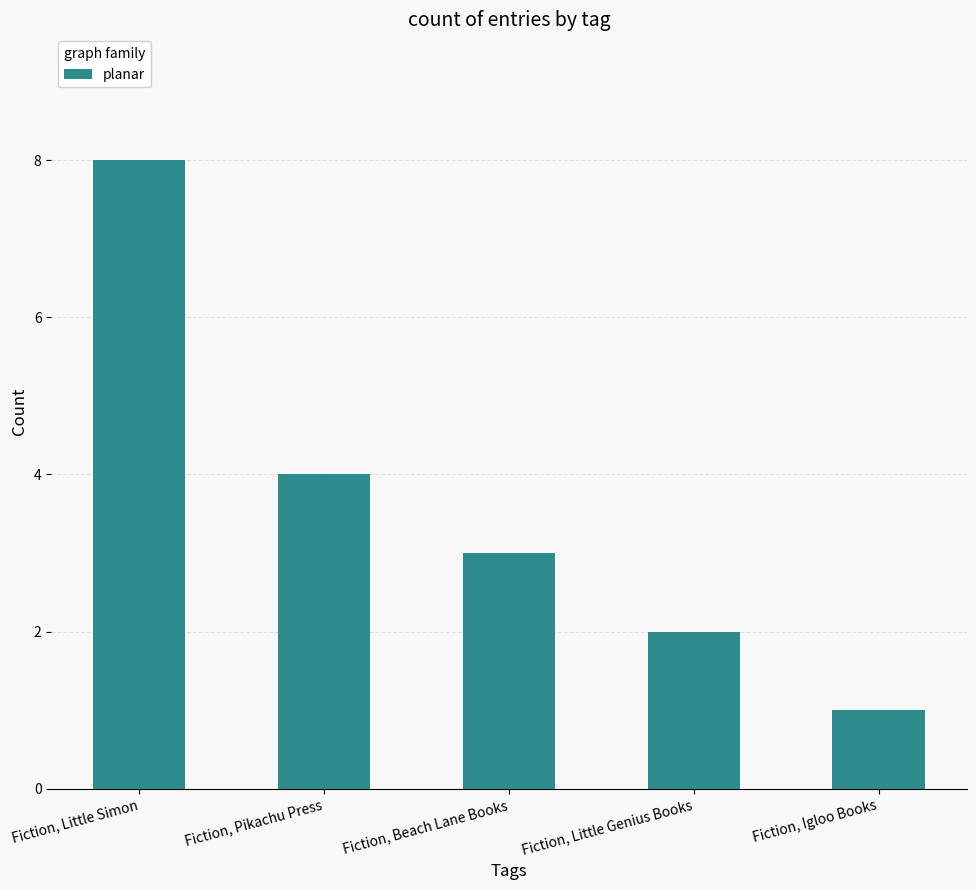

True or false: the data shows 2 at Fiction, Little Genius Books.

True